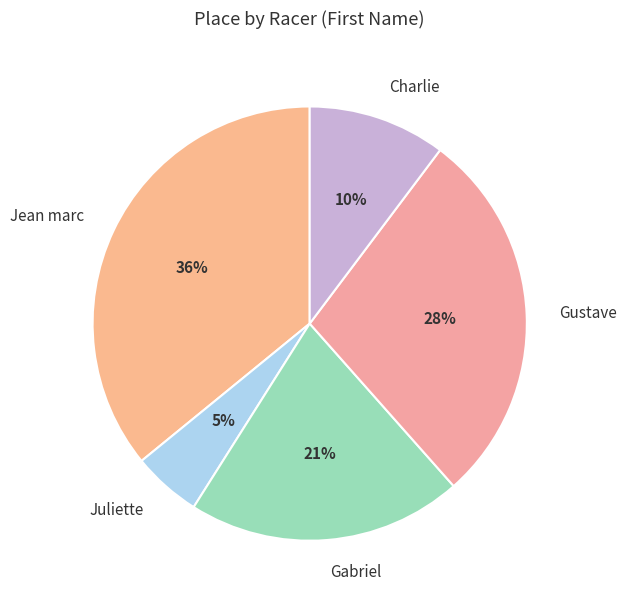

What percentage is the Charlie slice, to the nearest percent?

10%